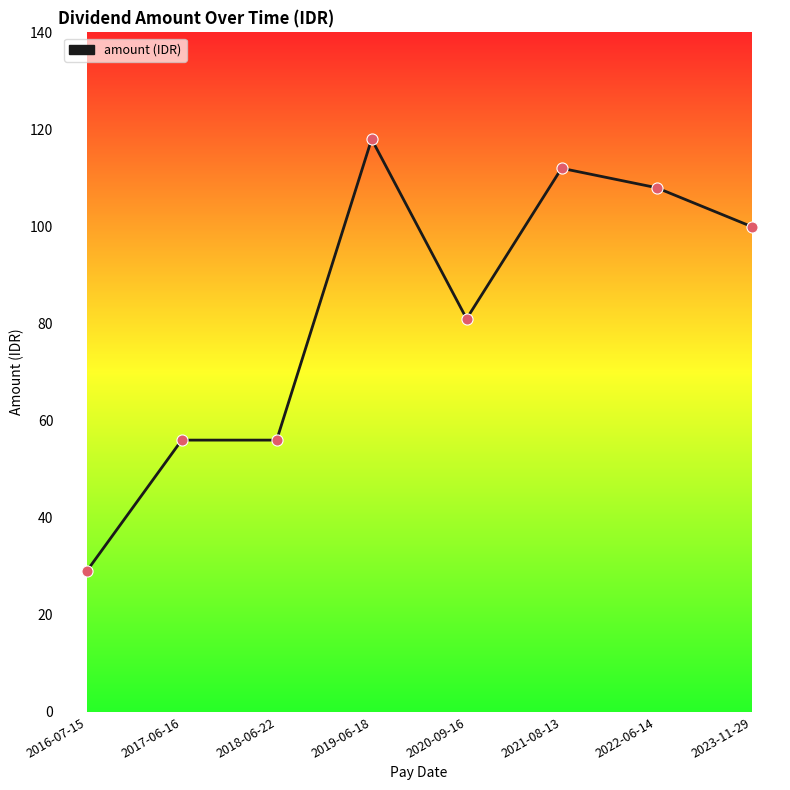

What is the change in value from 2017-06-16 to 2023-11-29?

+44